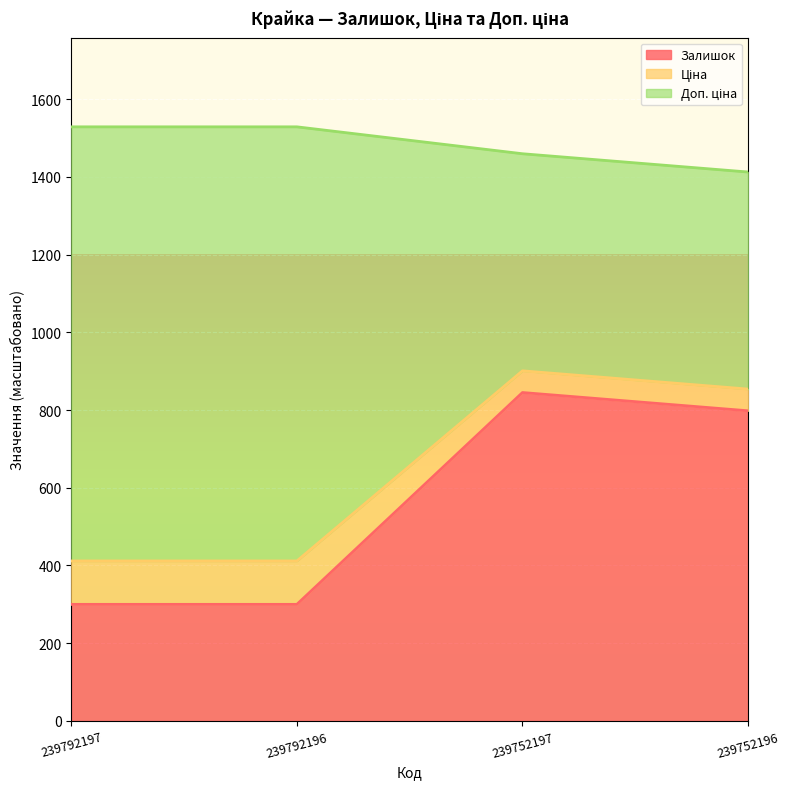

At which label does Залишок reach its peak?

239752197